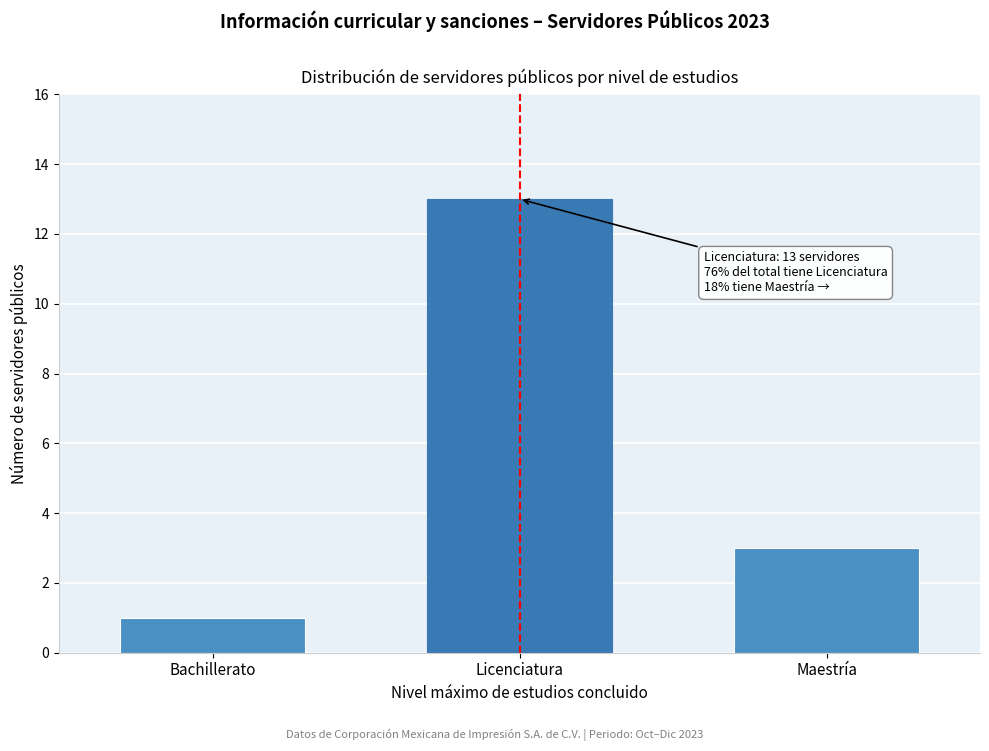

Reading right to left, list all the values displayed in this chart.

3	13	1